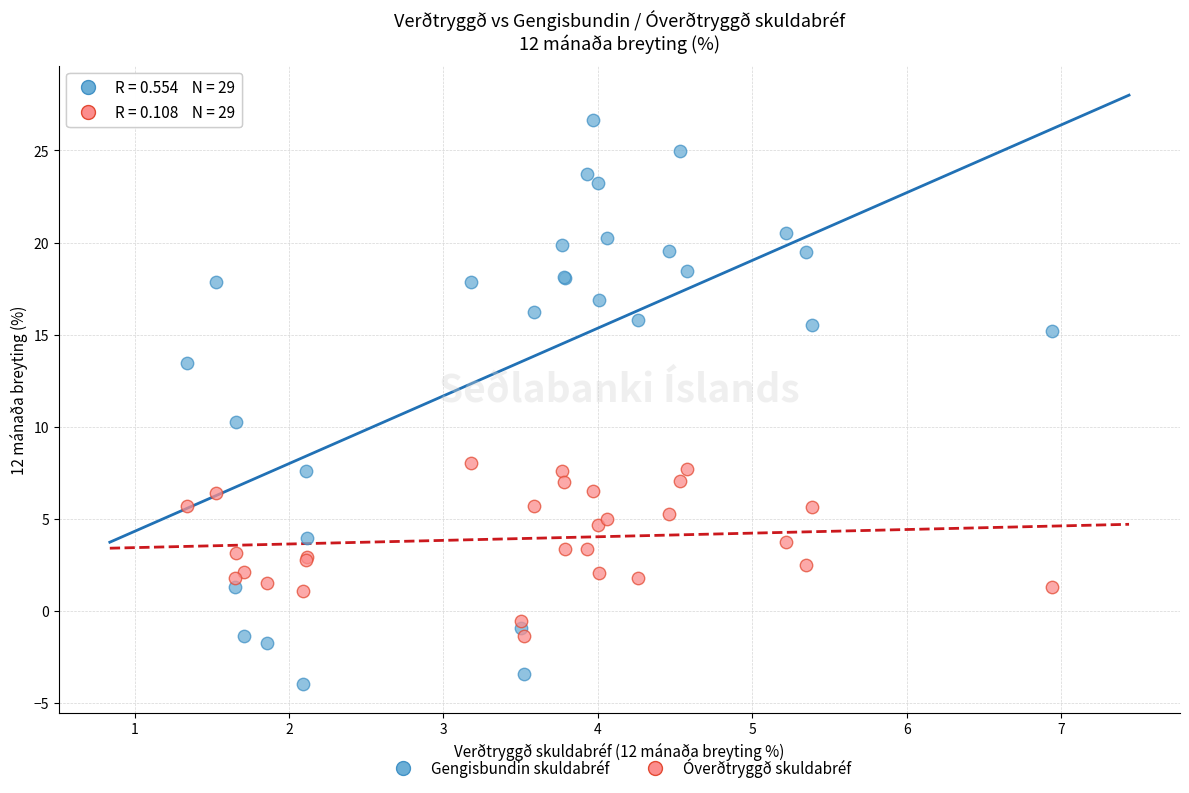

In the Gengisbundin skuldabréf series, what Y value is closest to 11?

10.3